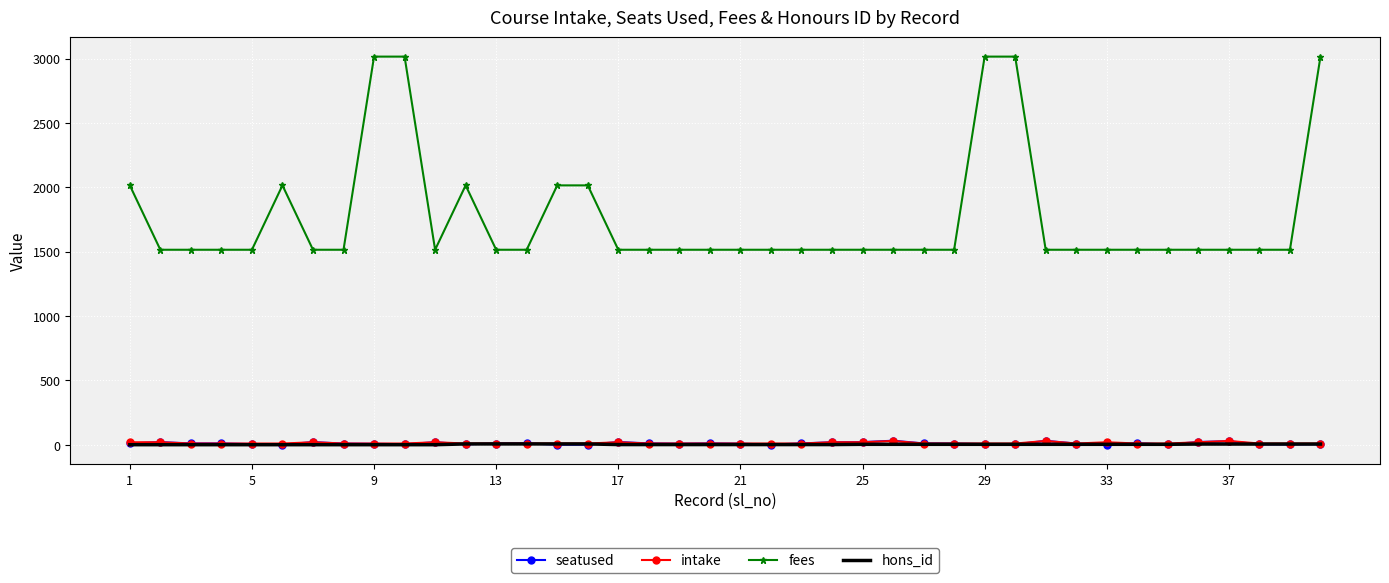

Which series has the widest spread of values?

fees